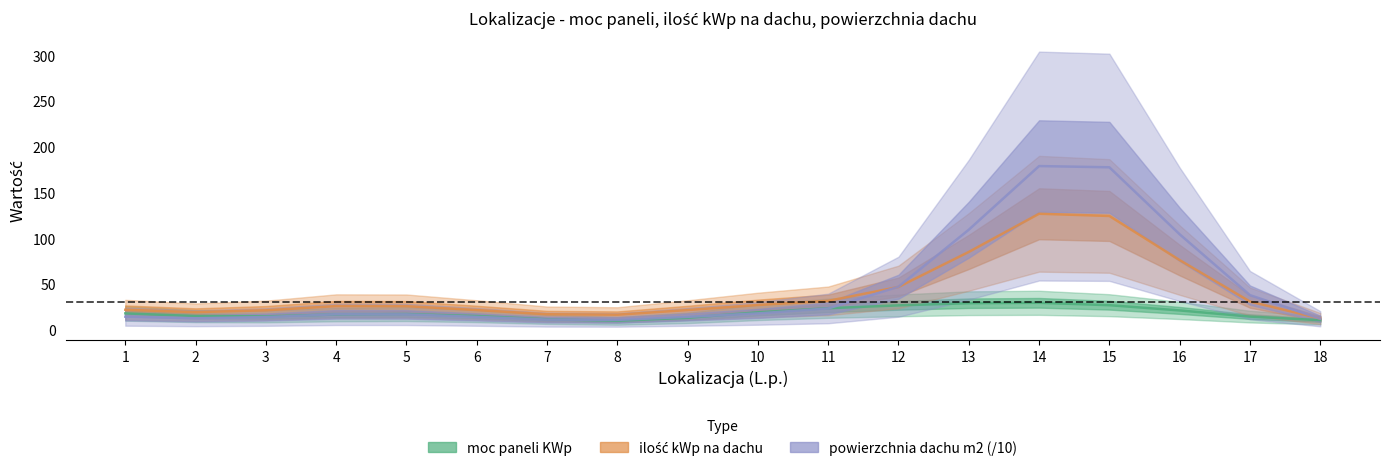

Reading left to right, list all the values displayed in this chart.

moc paneli KWp: 17.7	14.8	14.4	16.5	16.9	14.8	11.3	9.6	12.9	18.9	23.4	26.5	28.9	29.3	26.7	21.0	14.2	10.3
ilość kWp na dachu: 21.7	19.1	21.1	25.7	25.6	21.4	16.8	16.3	21.4	26.9	31.4	46.6	84.9	126.7	124.3	76.0	30.7	12.1
powierzchnia dachu m2 (/10): 14.1	12.4	13.7	16.7	16.6	13.9	10.9	10.6	13.9	17.7	23.1	46.9	109.2	178.9	177.5	104.2	37.7	11.9